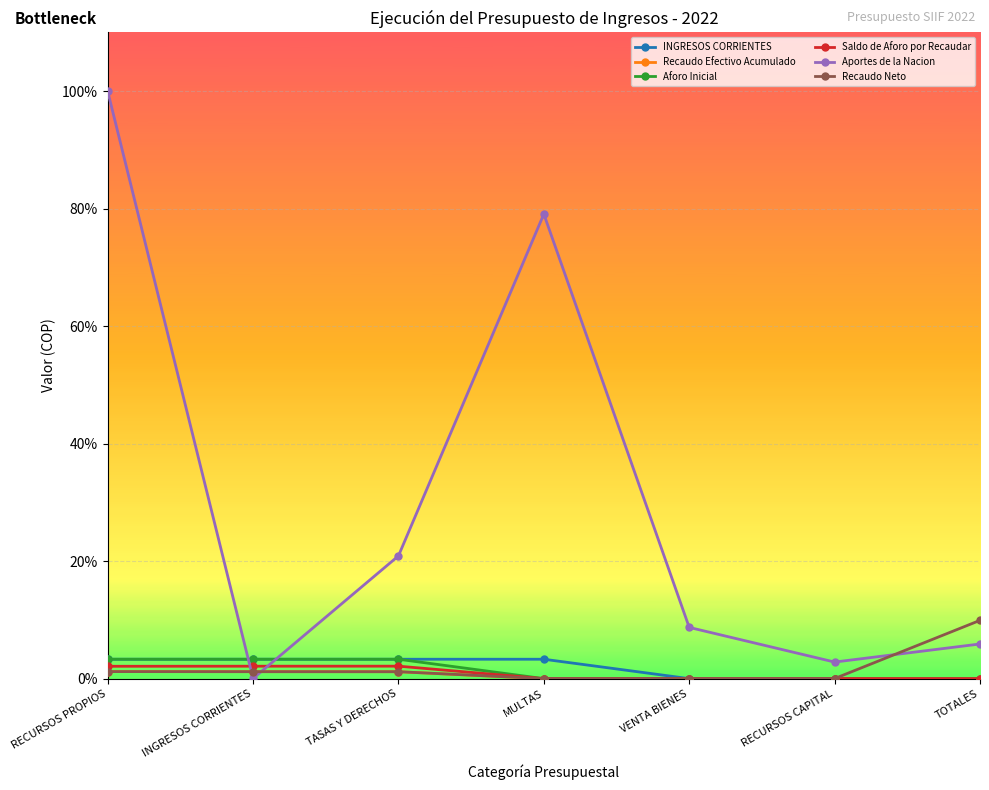

How many intersections are there between Recaudo Efectivo Acumulado and Aportes de la Nacion?

2